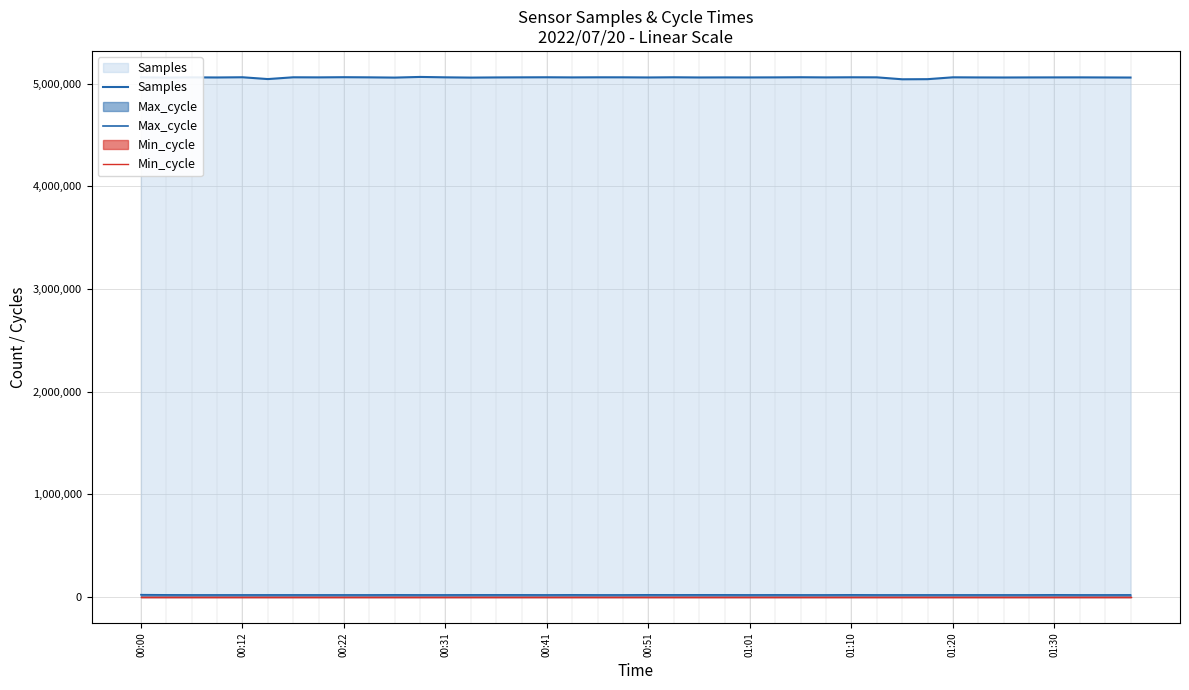

Reading left to right, extract all data points from this chart.

Samples: 5062504	5059720	5062131	5060984	5063044	5045401	5062760	5061885	5063633	5062194	5059817	5066169	5062274	5059760	5061372	5062185	5062915	5061666	5062577	5062476	5061082	5062835	5061008	5061711	5061379	5061917	5063177	5061657	5062806	5062236	5043357	5044433	5062538	5061320	5060746	5061397	5061754	5061932	5061154	5060289
Max_cycle: 21971	20501	19916	19916	19960	20004	20052	19924	19943	19916	20527	19927	19978	20318	20424	20329	19921	20601	19920	19916	20726	20381	20584	20468	19973	20348	19916	19920	20689	19925	19924	19946	19927	19927	19954	19916	20752	20004	19920	20126
Min_cycle: 28	28	28	28	28	28	28	28	28	28	28	28	28	28	28	28	28	28	28	28	28	28	28	28	28	28	28	28	28	28	28	28	28	28	28	28	28	28	28	28